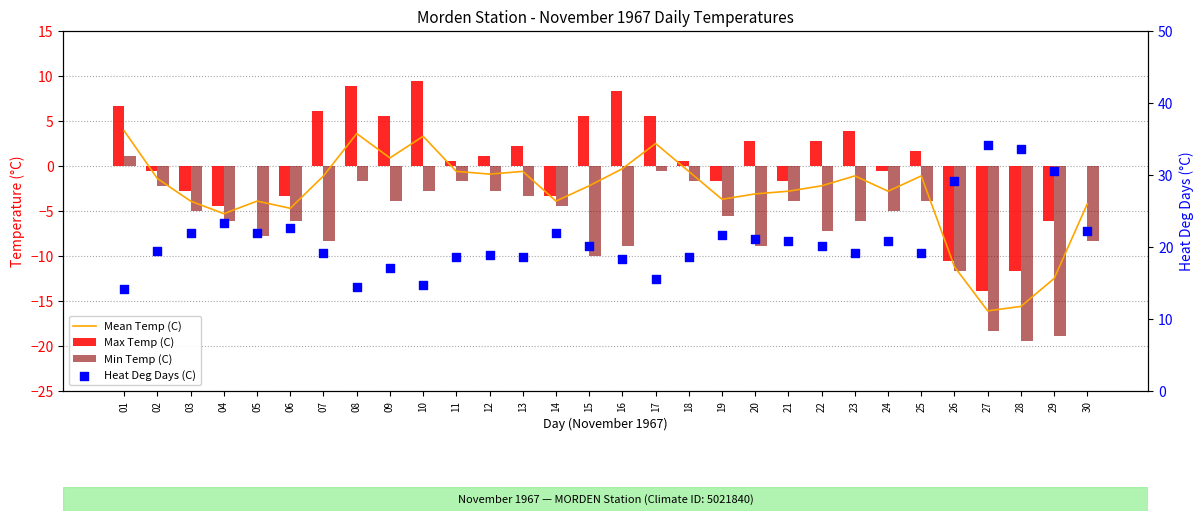

Which series has the largest total across all categories?

Heat Deg Days (C)